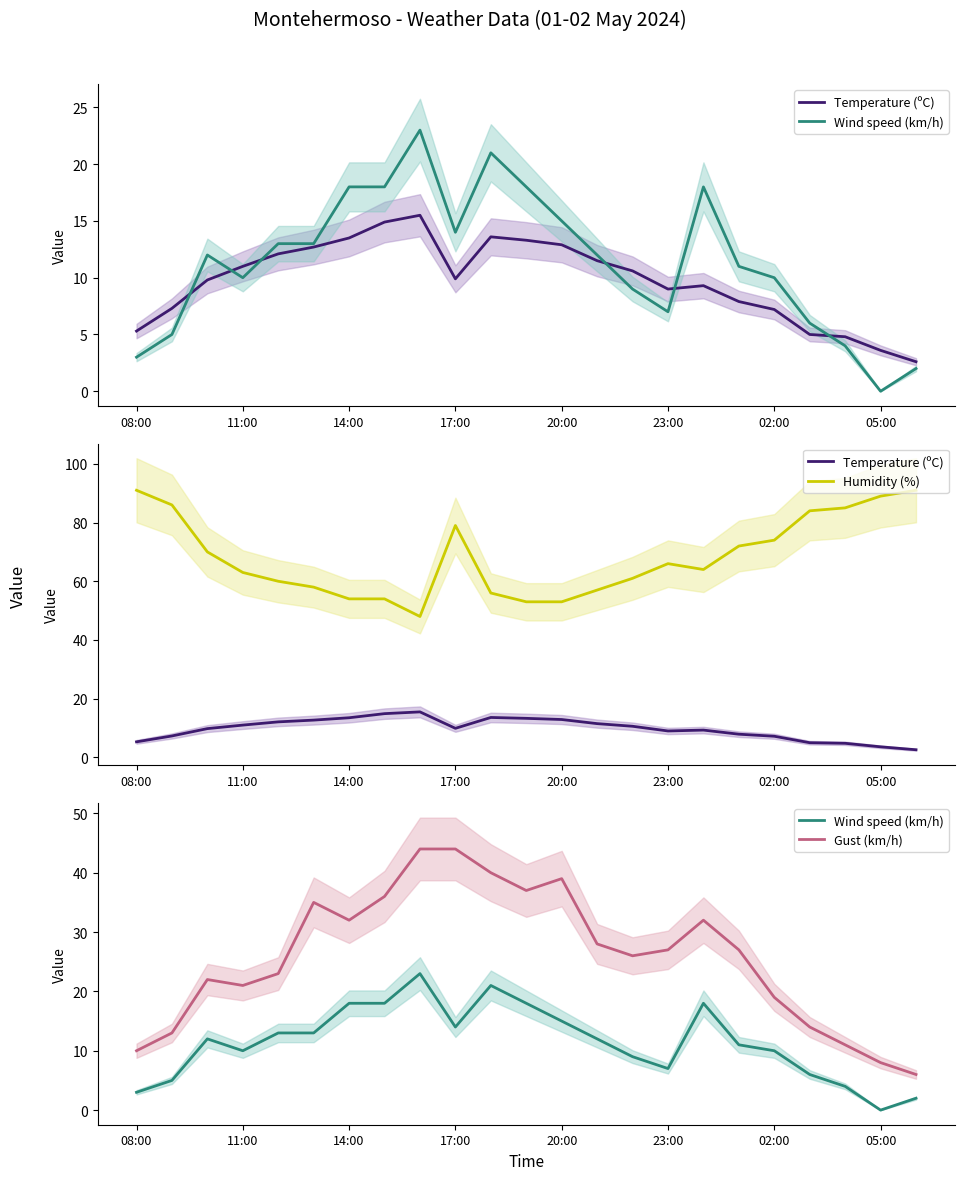

The Wind speed (km/h) series shows 5.3 at 23:00. True or false?

False